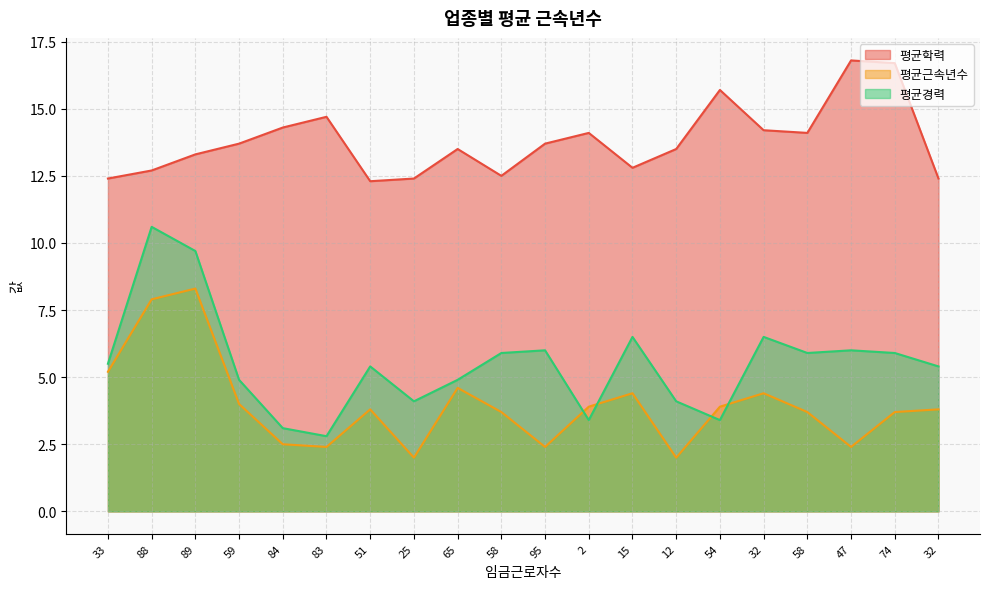

What is the average value of the 평균근속년수 series?

4.0